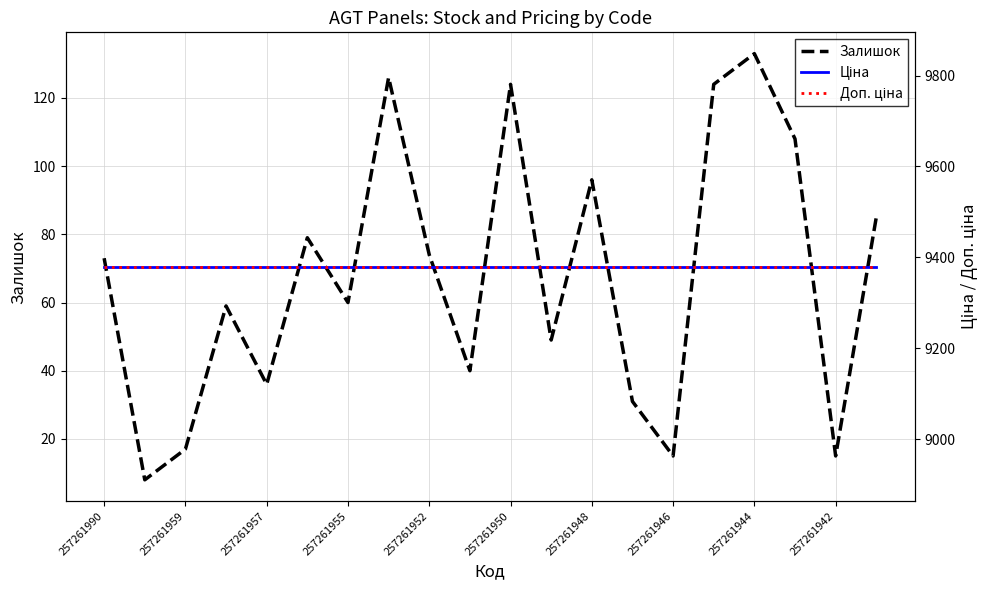

Is this an area chart (filled region under the line)?

No